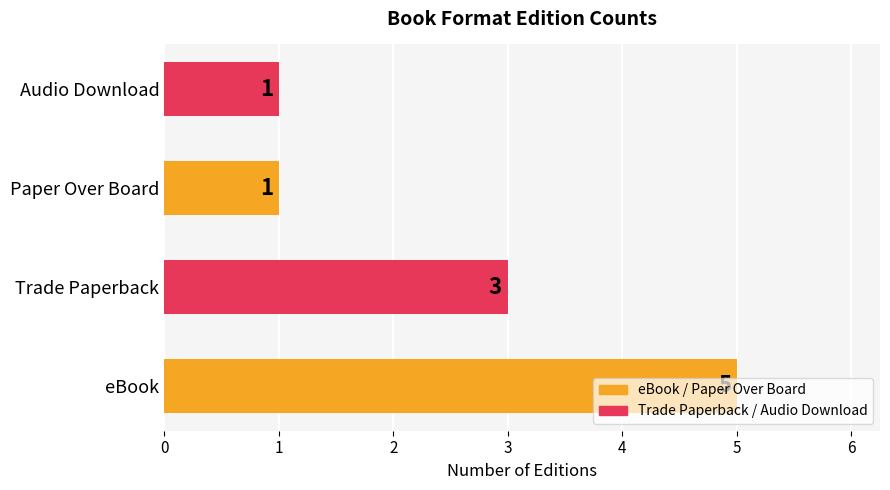

How many data points are less than 3?

2